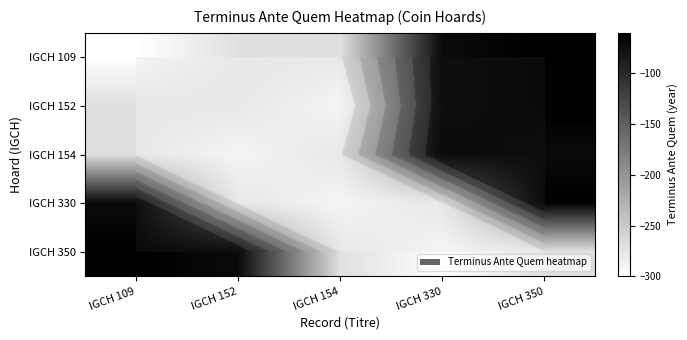

Which category has the lowest value in the IGCH 152 series?

IGCH 154